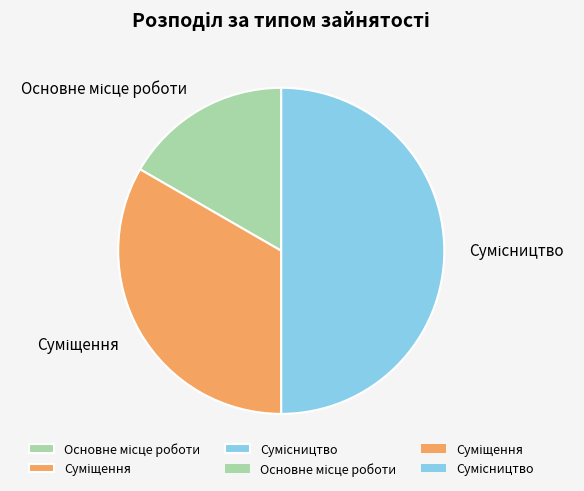

Is there a majority slice in this chart?

No